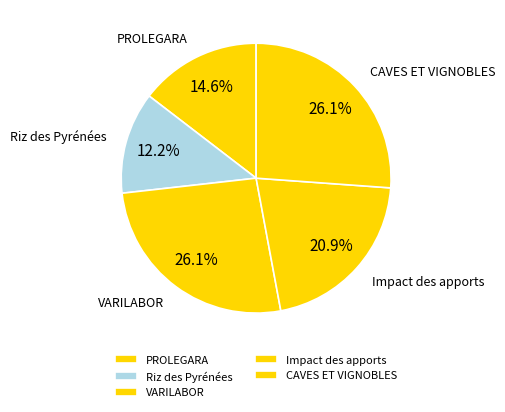

What is the smallest slice in the pie chart?

Riz des Pyrénées